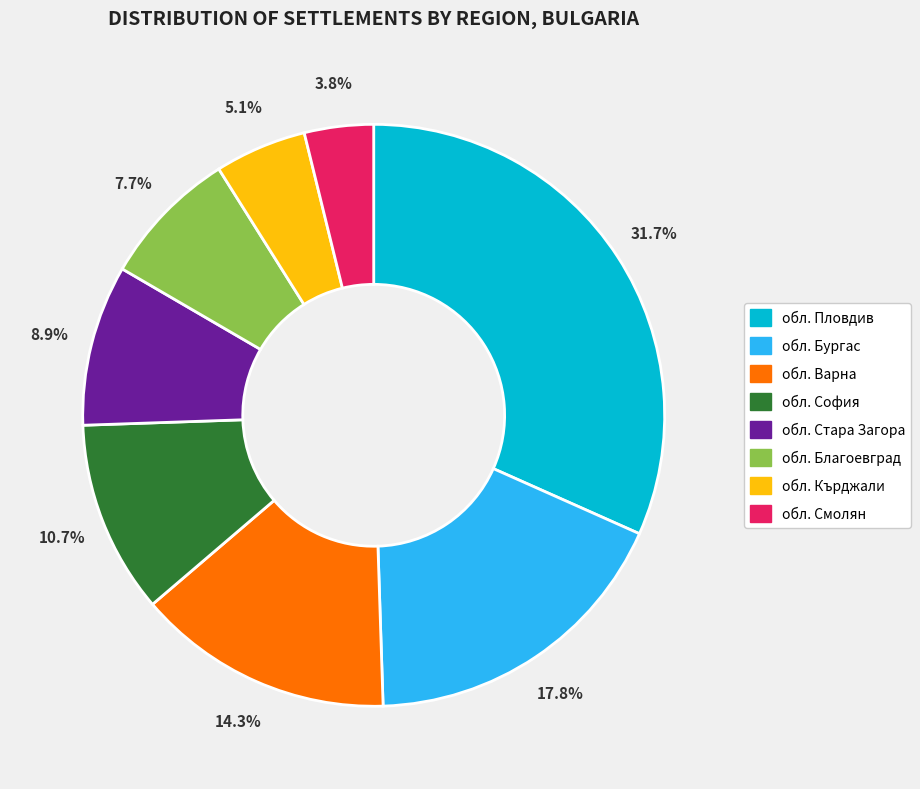

To the nearest percent, what is the difference between the largest and smallest slice percentages?

28%